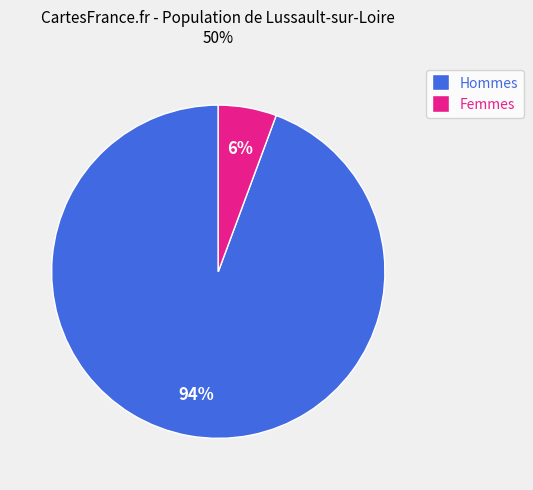

What percentage is the Femmes slice, to the nearest percent?

6%